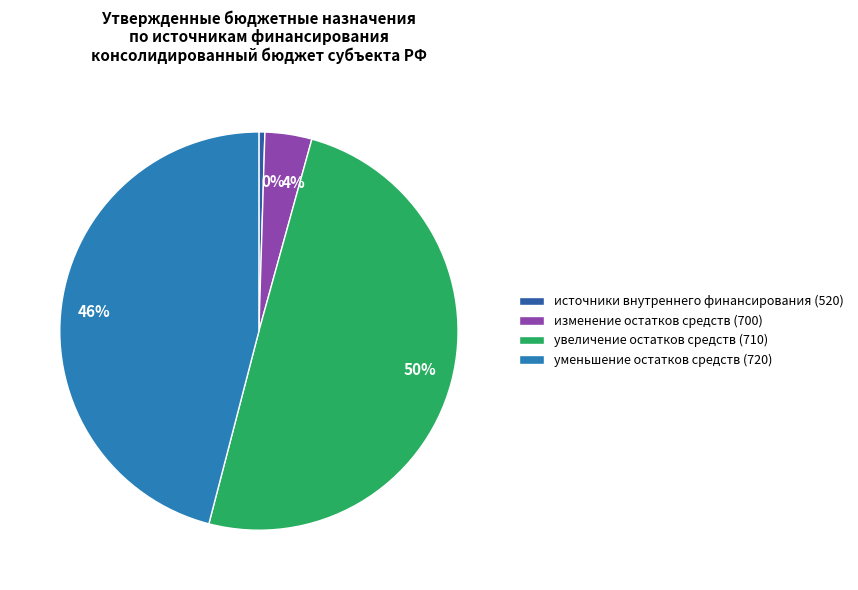

Is it true that 50% is 50% of the pie?

True